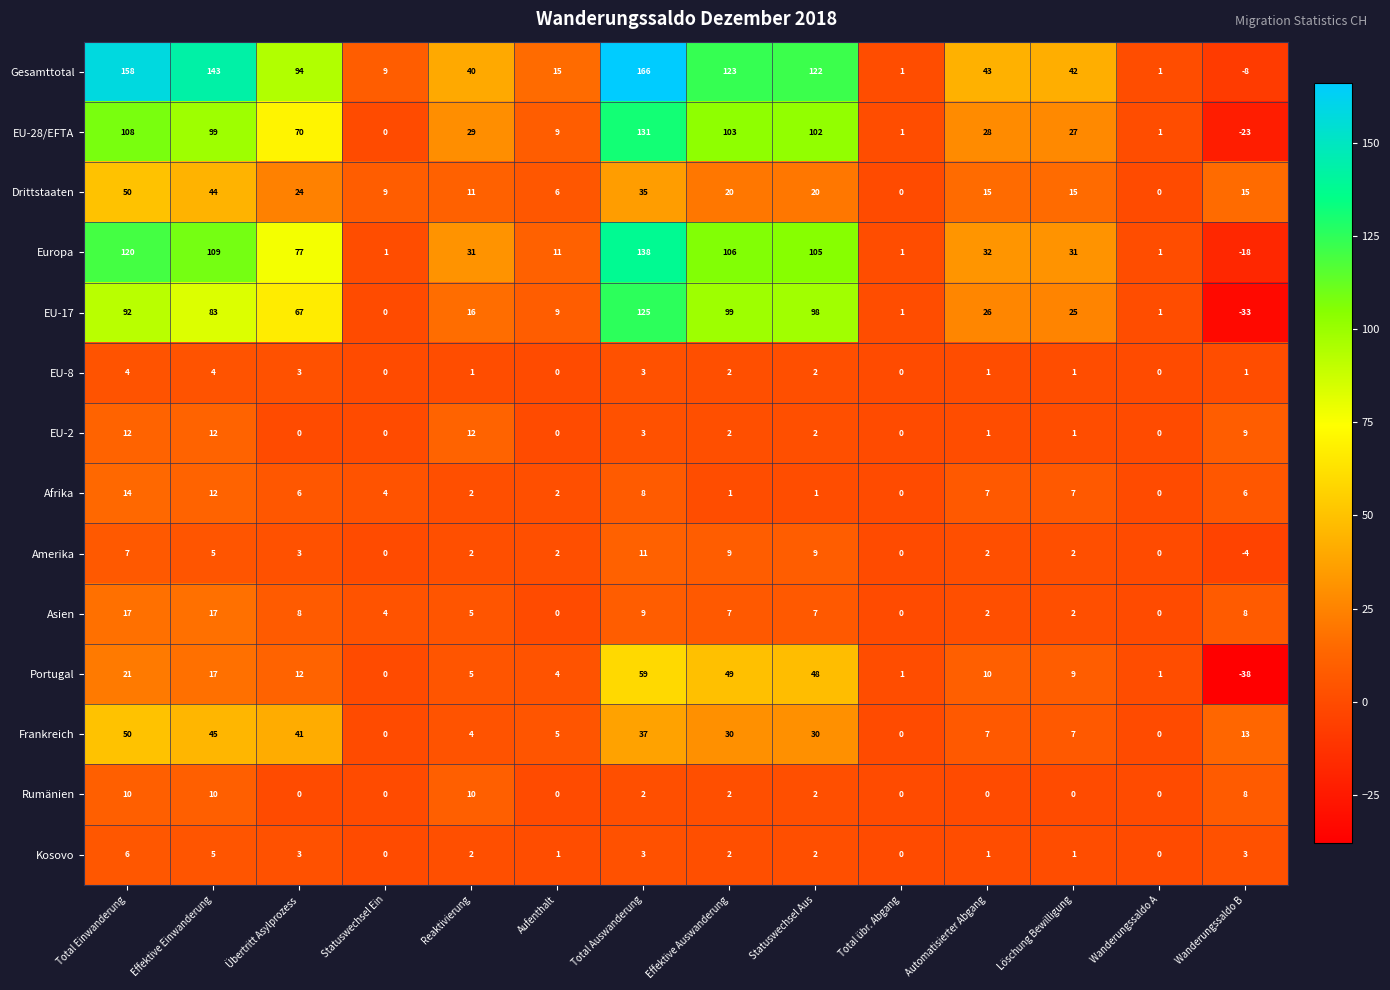

Which series changed the most between Statuswechsel Ein and Total Auswanderung?

Gesamttotal